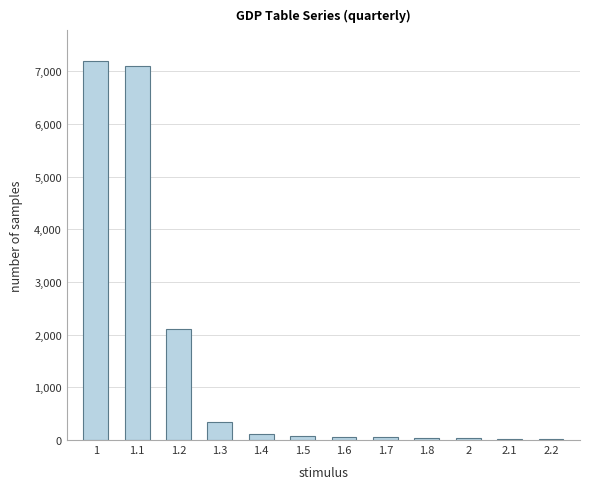

What is the sum of all values?

17175